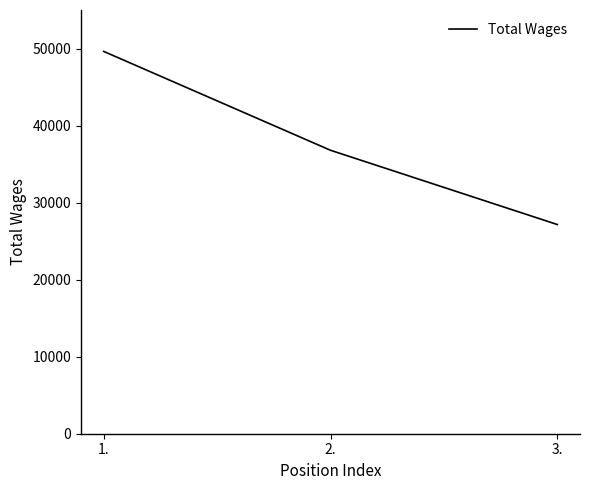

What is the sum of all values?

113569